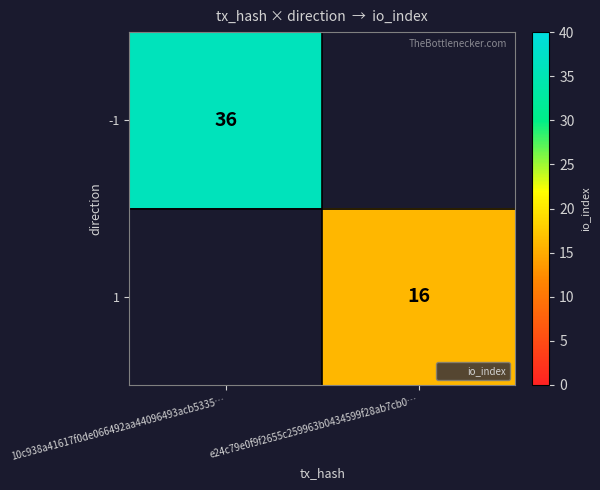

Is the value of -1 at 10c938a41617f0de066492aa44096493acb5335… greater than the value of 1 at e24c79e0f9f2655c259963b0434599f28ab7cb0…?

Yes